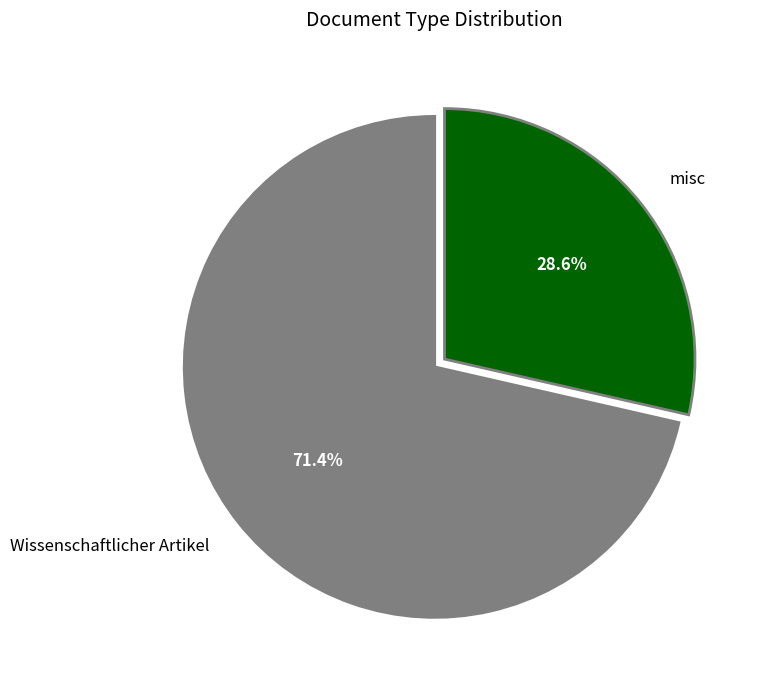

What is the largest slice in the pie chart?

Wissenschaftlicher Artikel